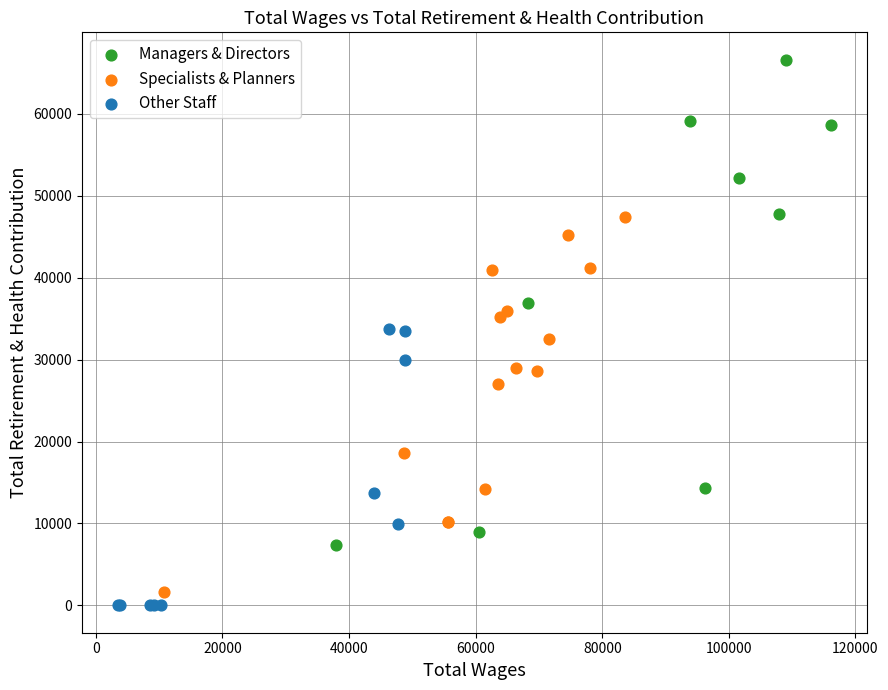

Which series reaches the maximum Y coordinate?

Managers & Directors